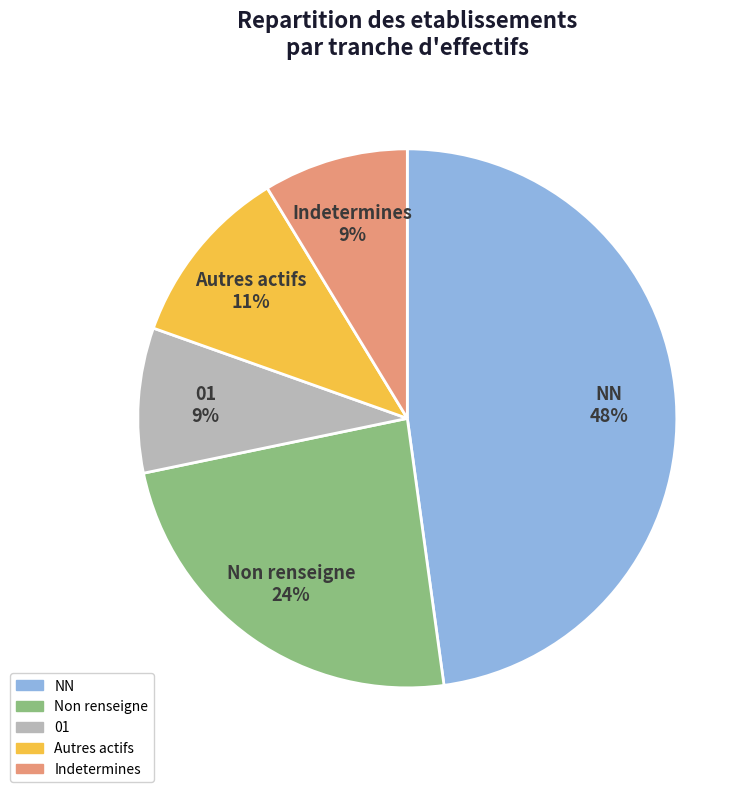

To the nearest percent, what is the average slice percentage?

20%